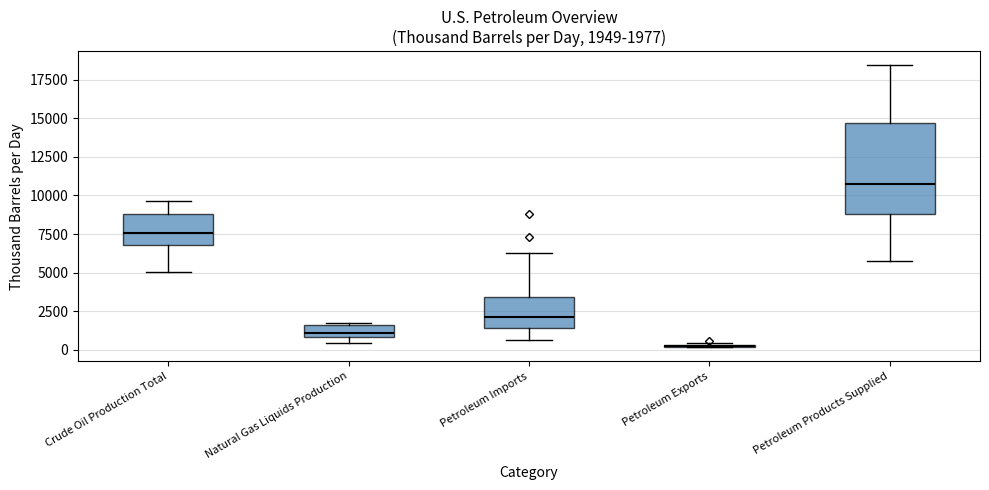

Which box is the tallest, from its lower edge to its upper edge?

Petroleum Products Supplied